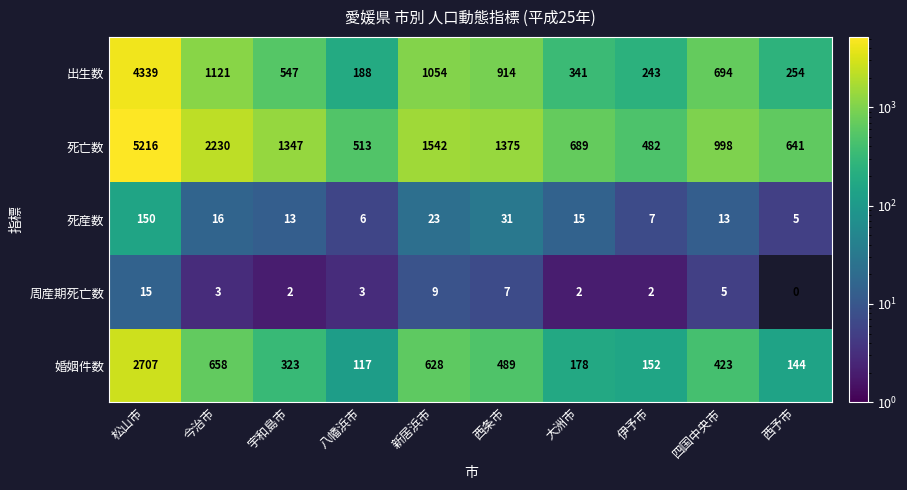

What is the spread (max minus min) of values at 西条市?

1368